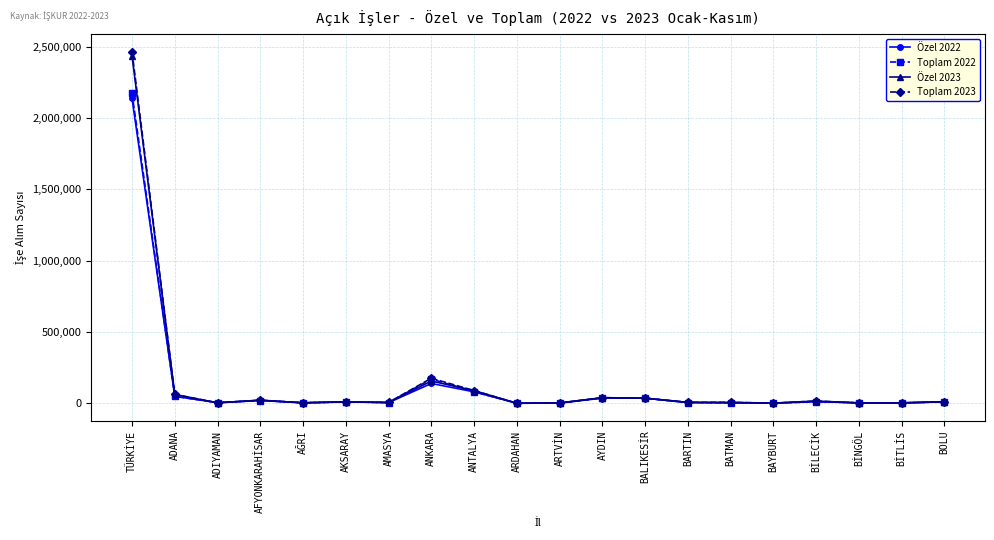

Which series has the widest spread of values?

Toplam 2023